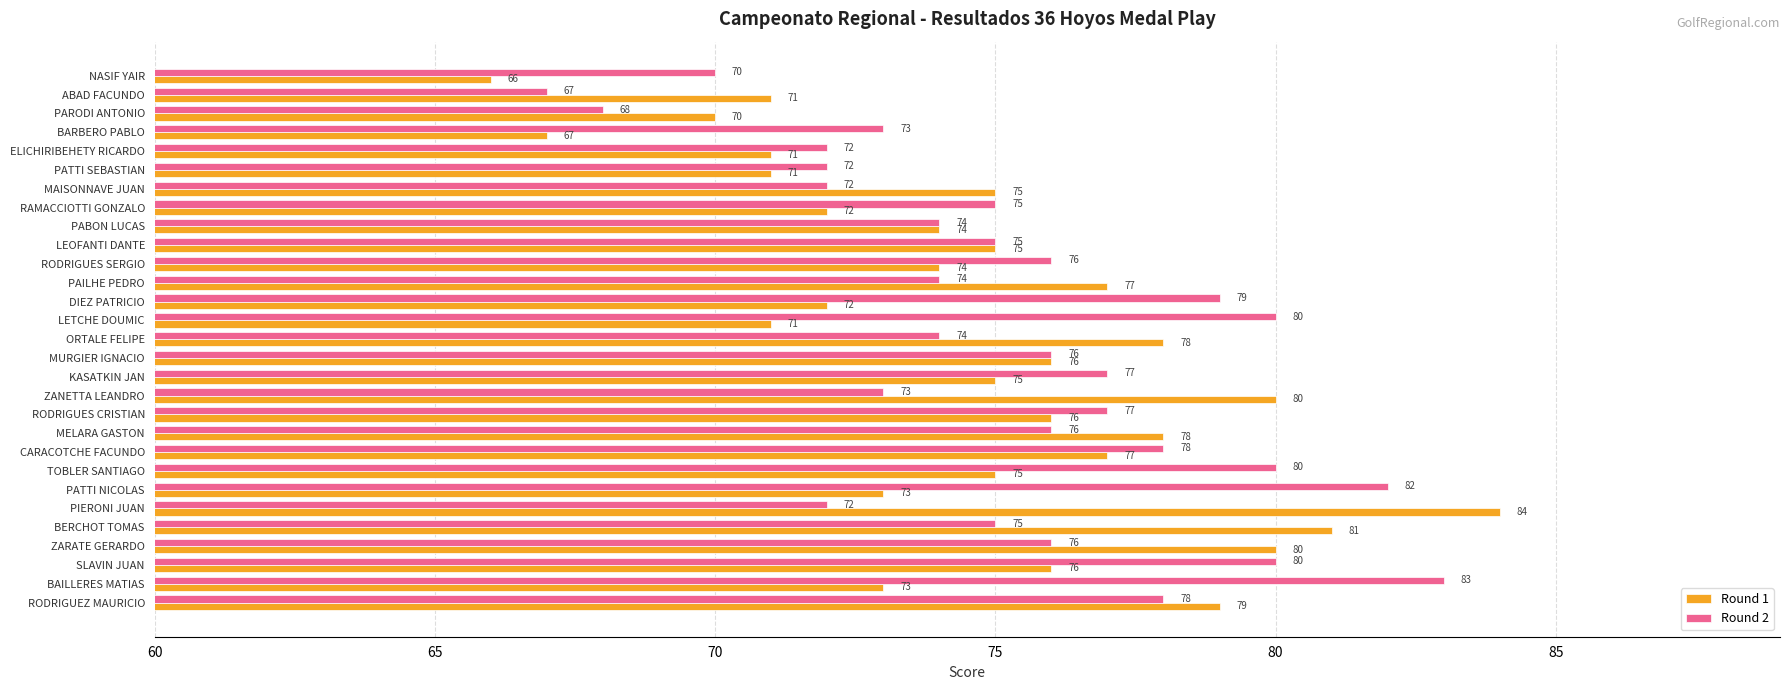

How many distinct data groups are displayed?

2